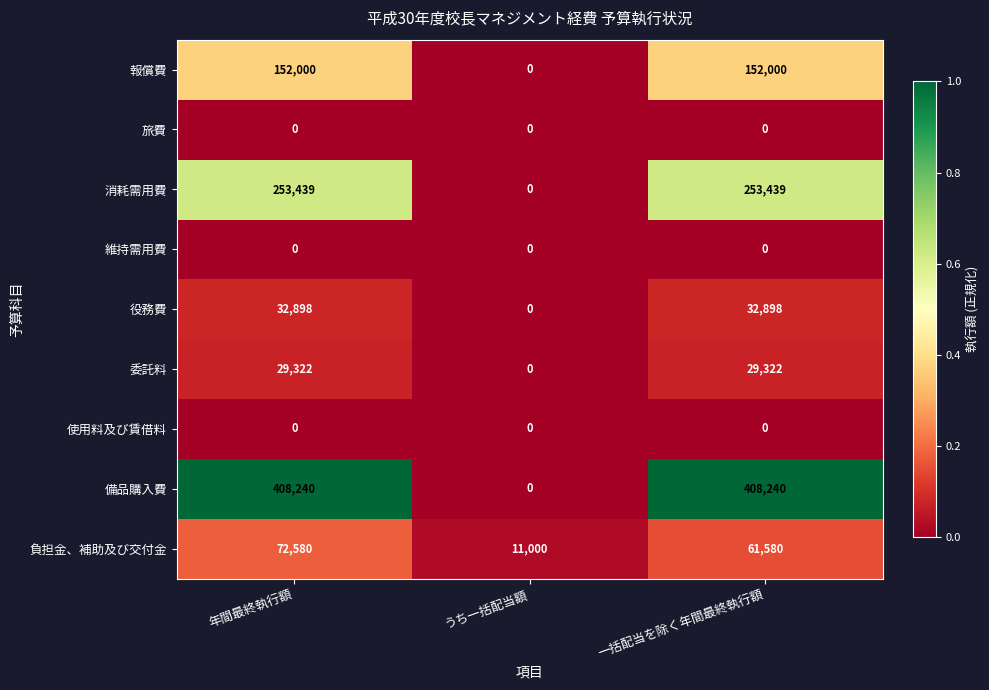

Reading right to left, list all the values displayed in this chart.

報償費: 152000	0	152000
旅費: 0	0	0
消耗需用費: 253439	0	253439
維持需用費: 0	0	0
役務費: 32898	0	32898
委託料: 29322	0	29322
使用料及び賃借料: 0	0	0
備品購入費: 408240	0	408240
負担金、補助及び交付金: 61580	11000	72580